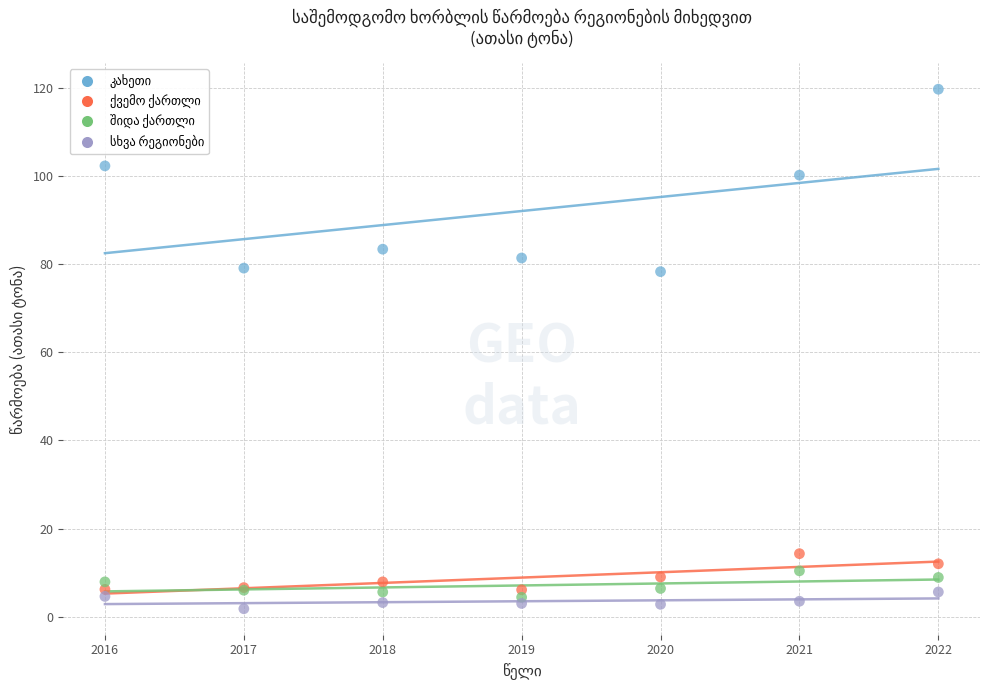

What is the X range (max minus min) for the scatter plot?

6.0